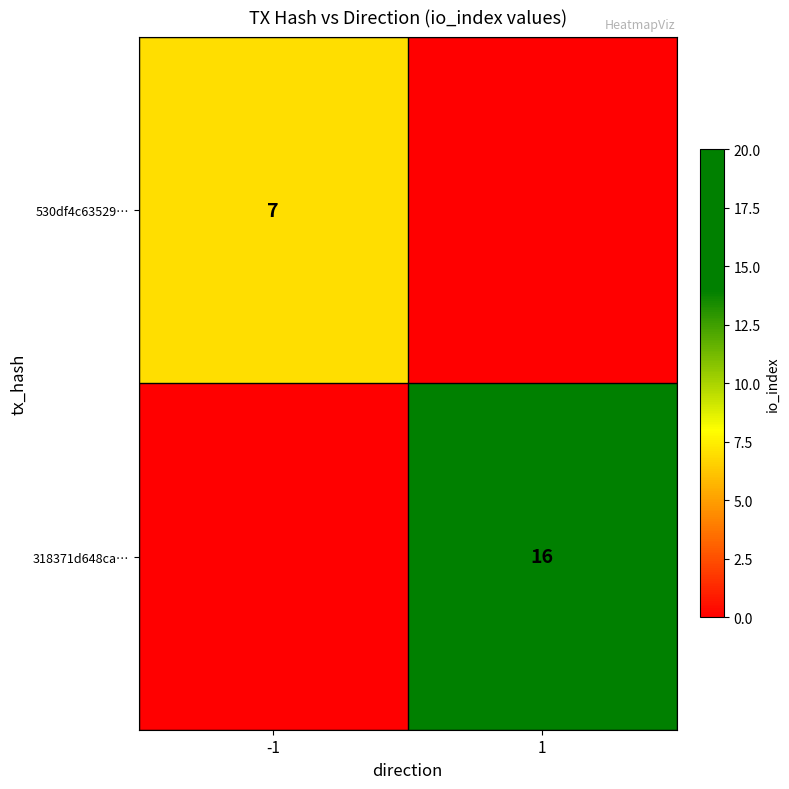

The 530df4c63529… series shows 11 at -1. True or false?

False